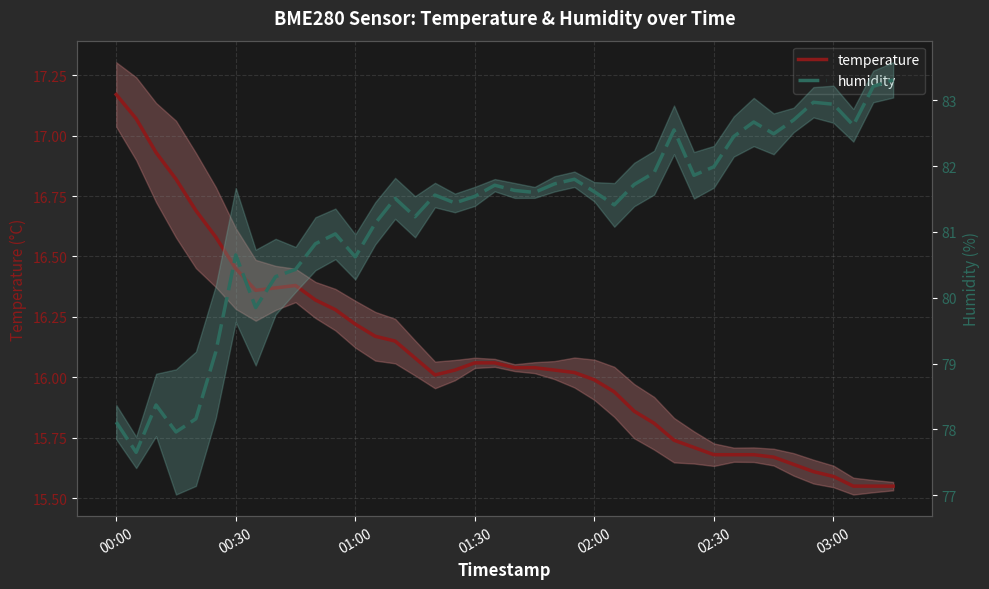

True or false: temperature has a value of 5.5 at 00:30.

False